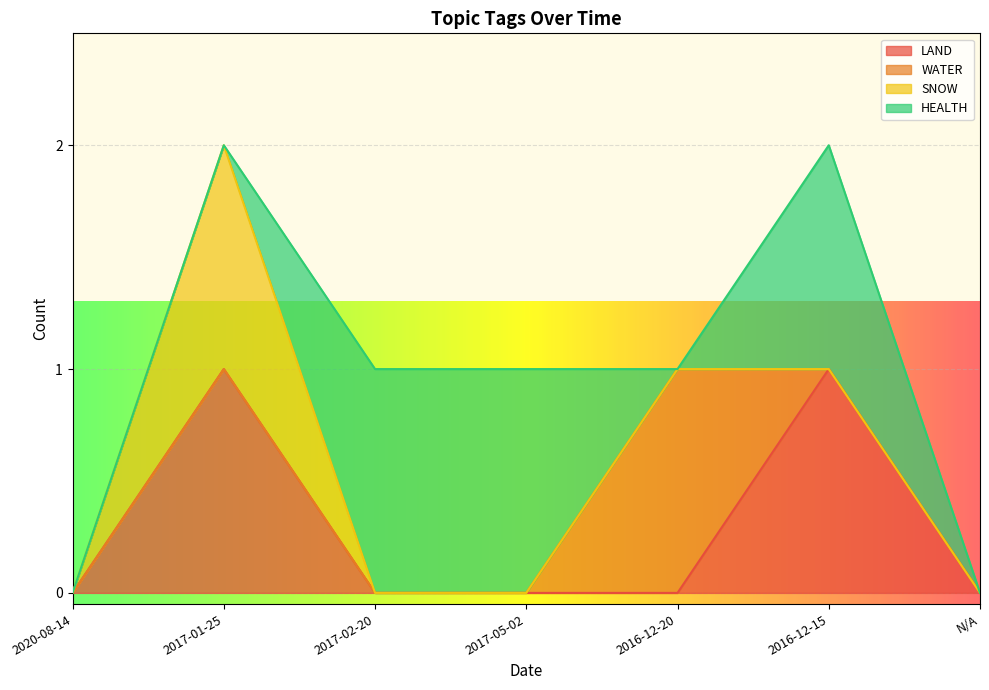

Reading left to right, what are all the values shown in this chart?

LAND: 0	1	0	0	0	1	0
WATER: 0	0	0	0	1	0	0
SNOW: 0	1	0	0	0	0	0
HEALTH: 0	0	1	1	0	1	0